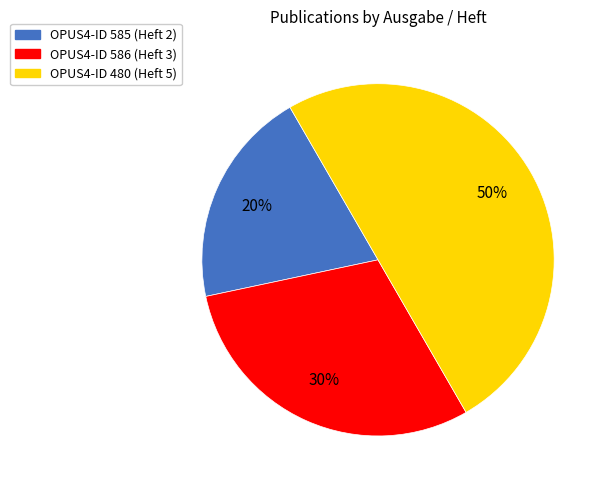

To the nearest percent, what is the average slice percentage?

33%